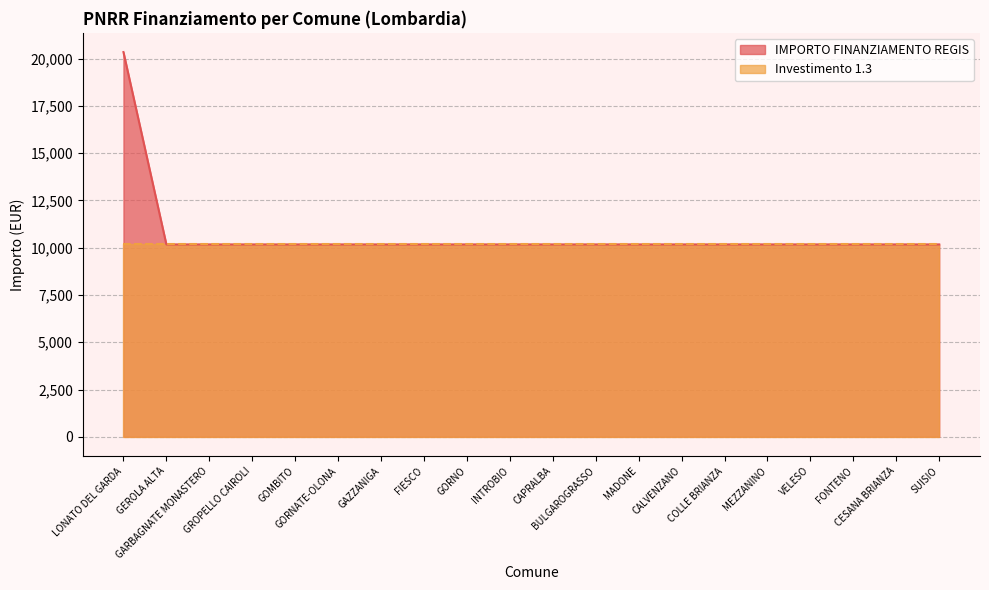

Reading left to right, what are all the values shown in this chart?

LONATO DEL GARDA=20344	GEROLA ALTA=10172	GARBAGNATE MONASTERO=10172	GROPELLO CAIROLI=10172	GOMBITO=10172	GORNATE-OLONA=10172	GAZZANIGA=10172	FIESCO=10172	GORNO=10172	INTROBIO=10172	CAPRALBA=10172	BULGAROGRASSO=10172	MADONE=10172	CALVENZANO=10172	COLLE BRIANZA=10172	MEZZANINO=10172	VELESO=10172	FONTENO=10172	CESANA BRIANZA=10172	SUISIO=10172